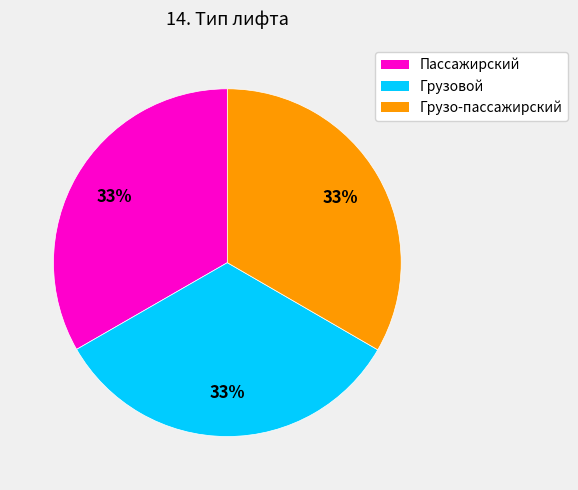

To the nearest percent, what percentage of the pie is Грузовой?

33%